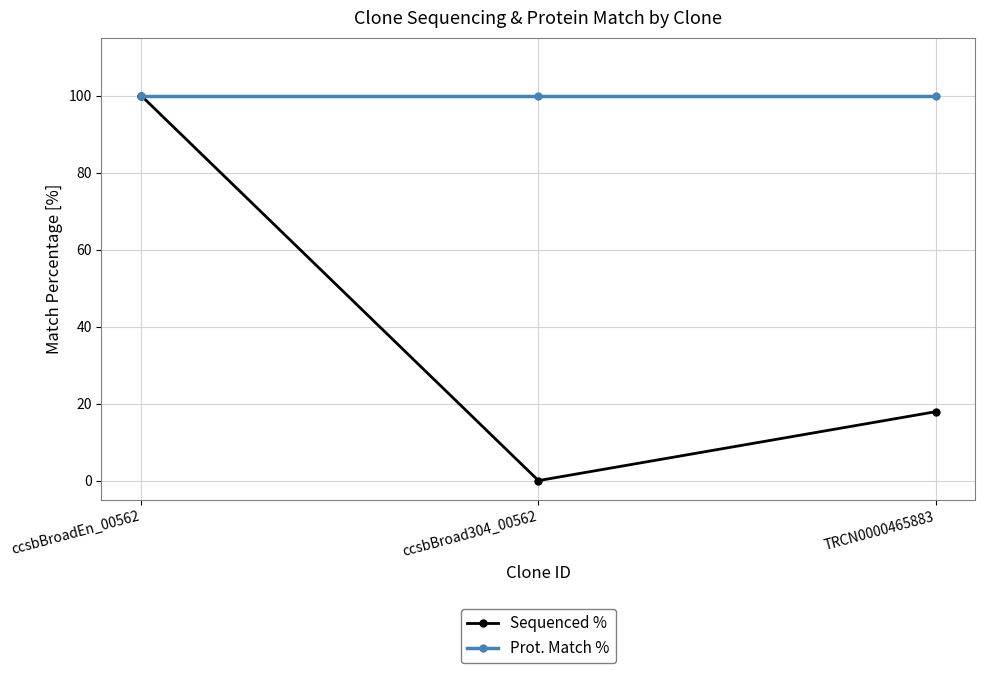

Reading left to right, transcribe all the data shown in this chart.

Sequenced %: ccsbBroadEn_00562=100.0	ccsbBroad304_00562=0.0	TRCN0000465883=17.9
Prot. Match %: ccsbBroadEn_00562=100.0	ccsbBroad304_00562=100.0	TRCN0000465883=100.0